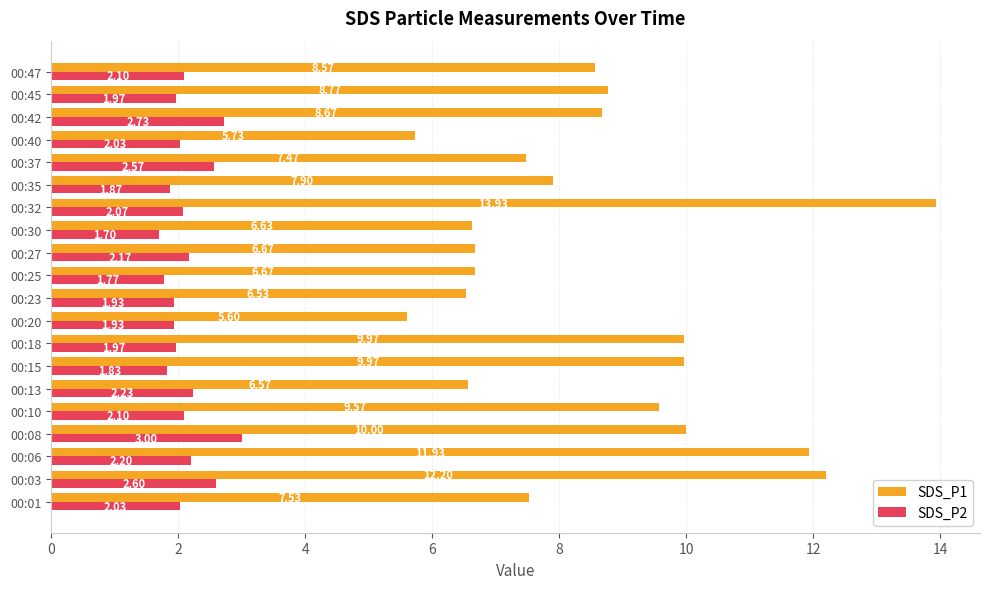

Which series has the widest spread of values?

SDS_P1